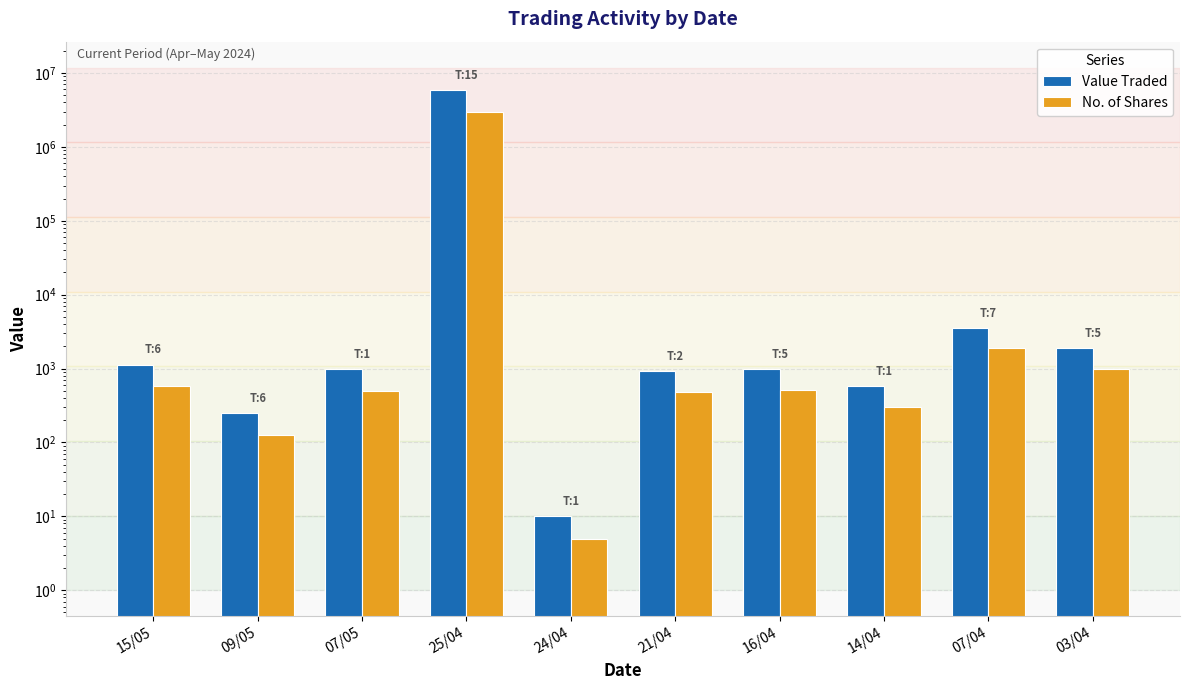

What are all the series names shown in the legend?

Value Traded, No. of Shares